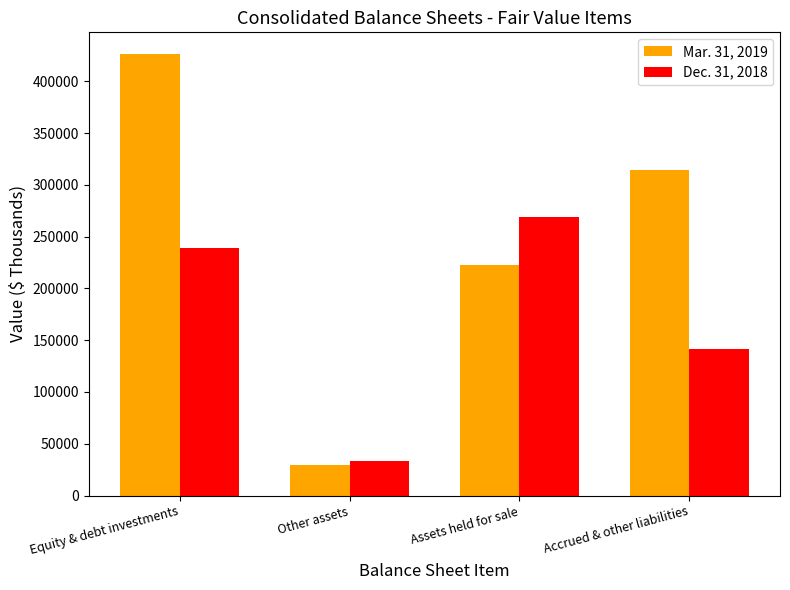

What is the maximum value shown in the chart?

425929